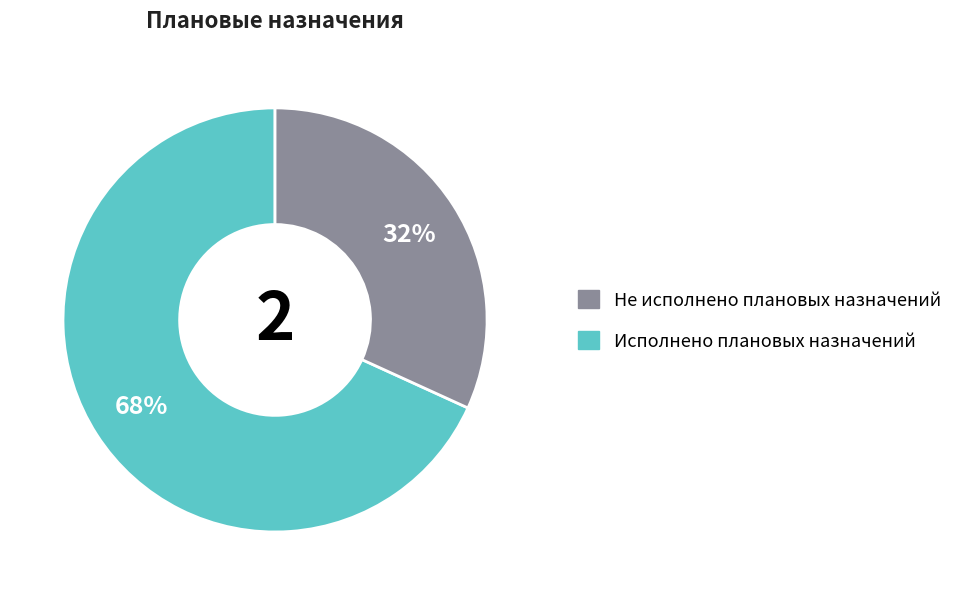

Is there any slice that represents more than half of the pie?

Yes